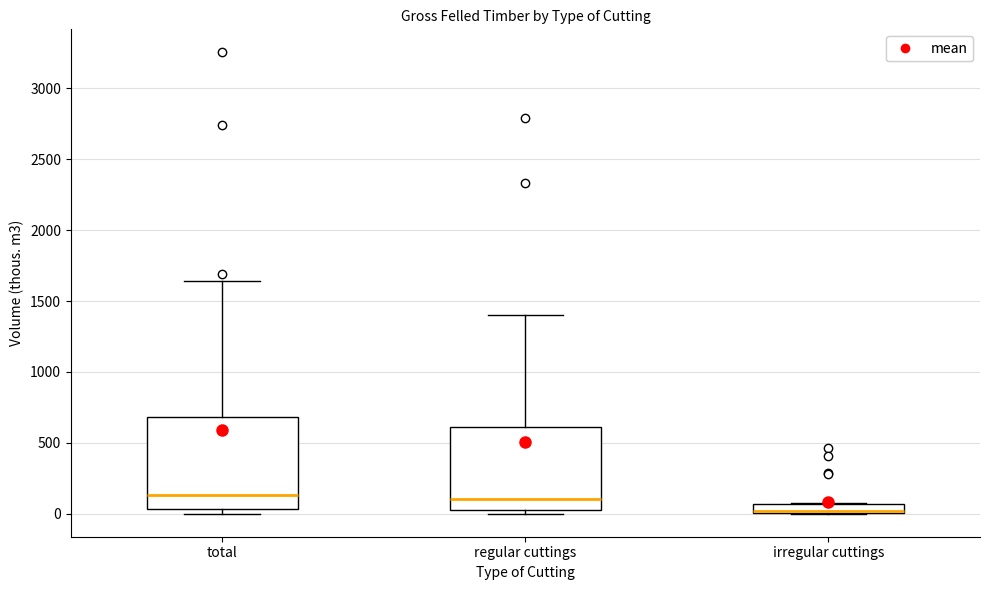

Which box is the tallest, from its lower edge to its upper edge?

total